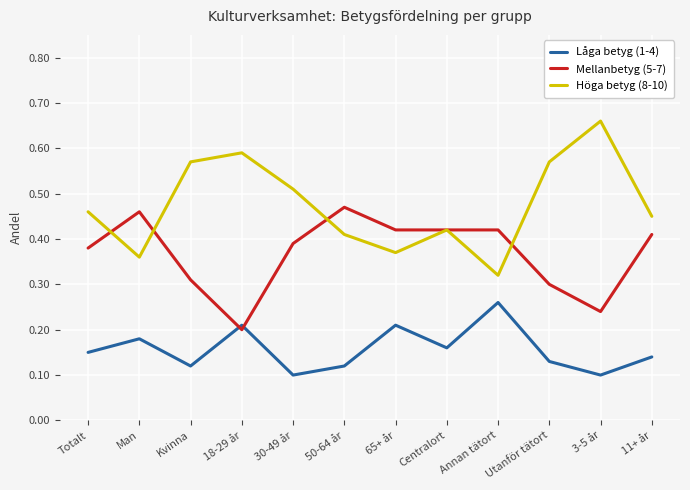

Rank the series by their average value, from highest to lowest.

Höga betyg (8-10), Mellanbetyg (5-7), Låga betyg (1-4)